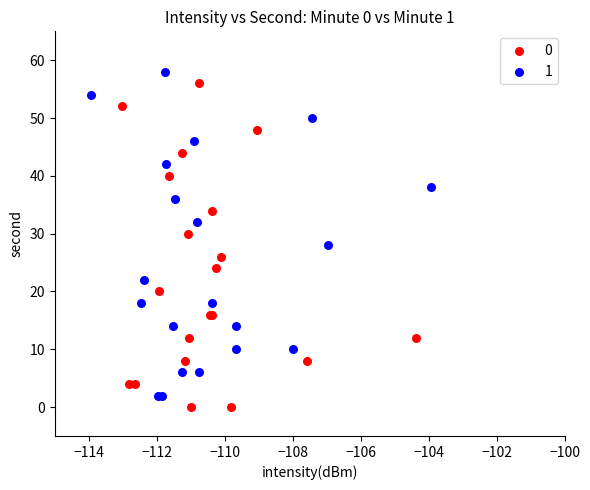

What are all the series names shown in the legend?

0, 1